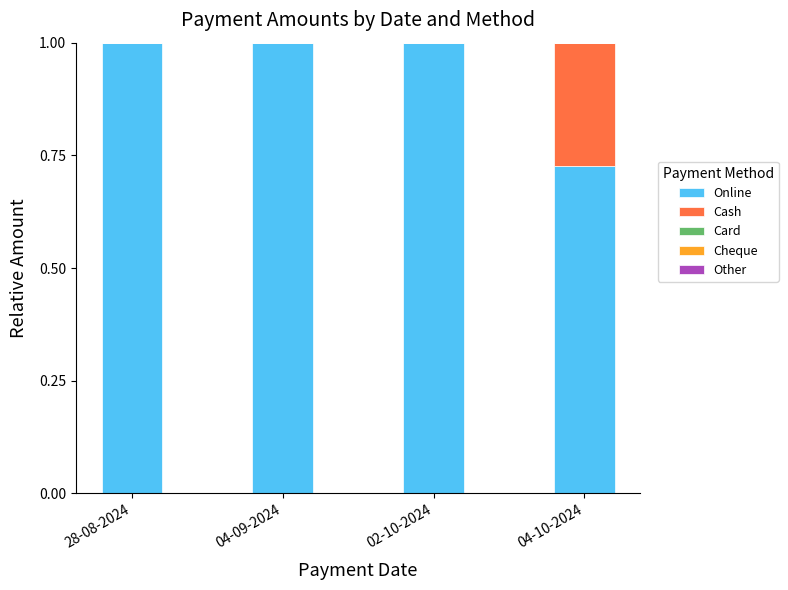

What is the total value across all series at 28-08-2024?

1.0